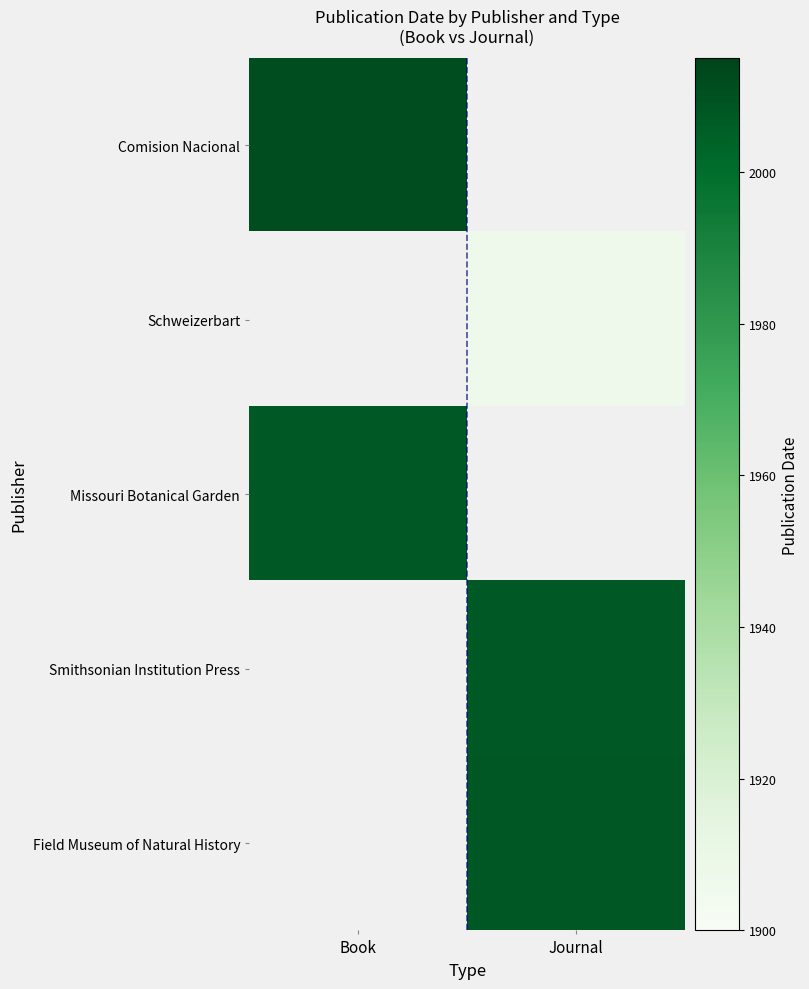

Reading left to right, list all the values displayed in this chart.

Comision Nacional: Book=2011	Journal=0
Schweizerbart: Book=0	Journal=1907
Missouri Botanical Garden: Book=2007	Journal=0
Smithsonian Institution Press: Book=0	Journal=2007
Field Museum of Natural History: Book=0	Journal=2008